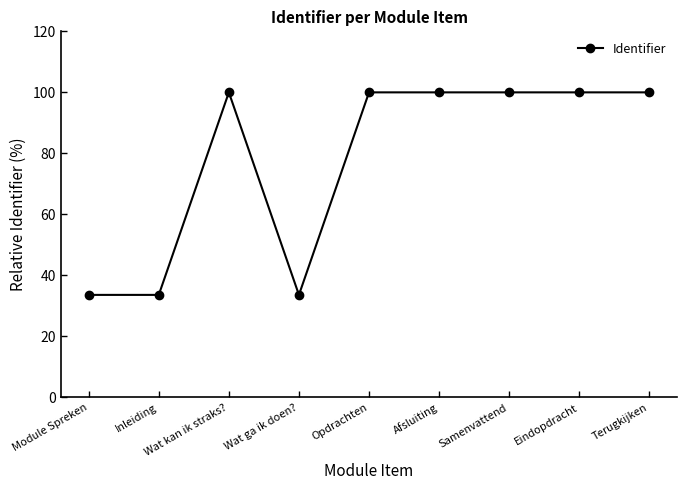

The chart shows a value of 100.0 at Afsluiting. True or false?

True